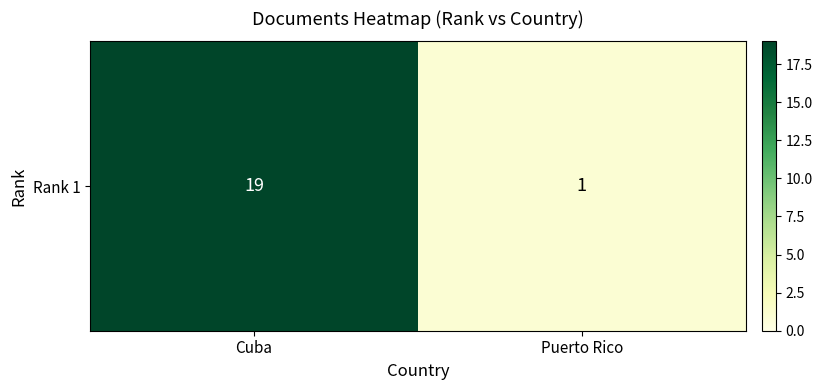

Reading right to left, transcribe all the data shown in this chart.

Puerto Rico=1	Cuba=19